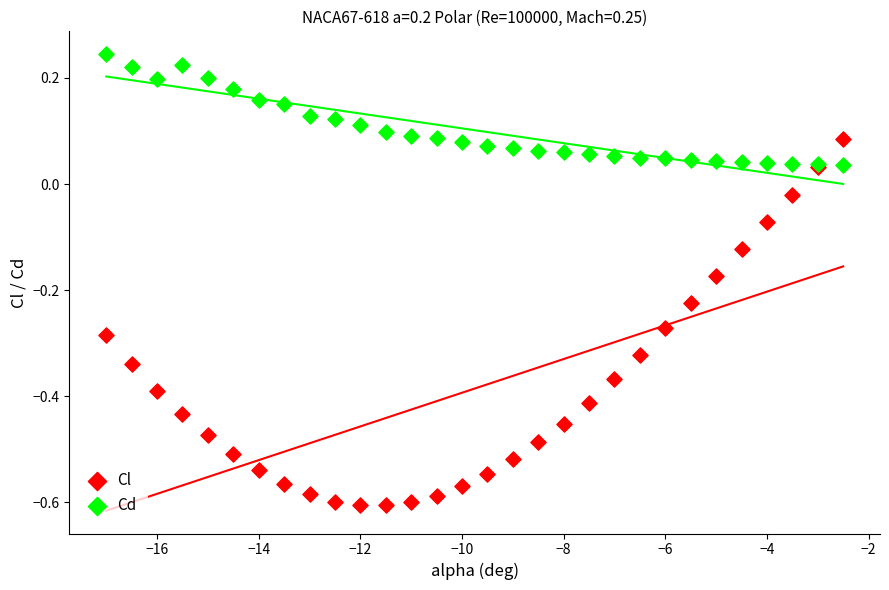

What is the X range (max minus min) for the scatter plot?

14.5